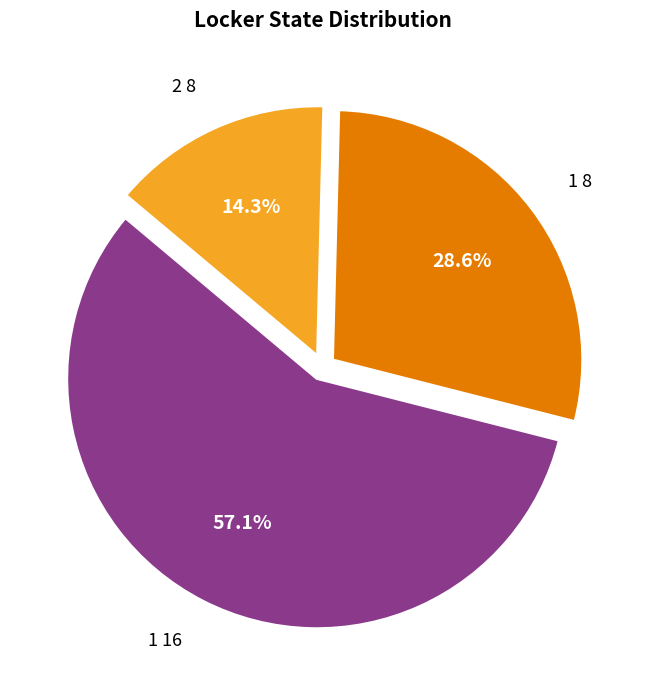

How many slices are in this pie chart?

3